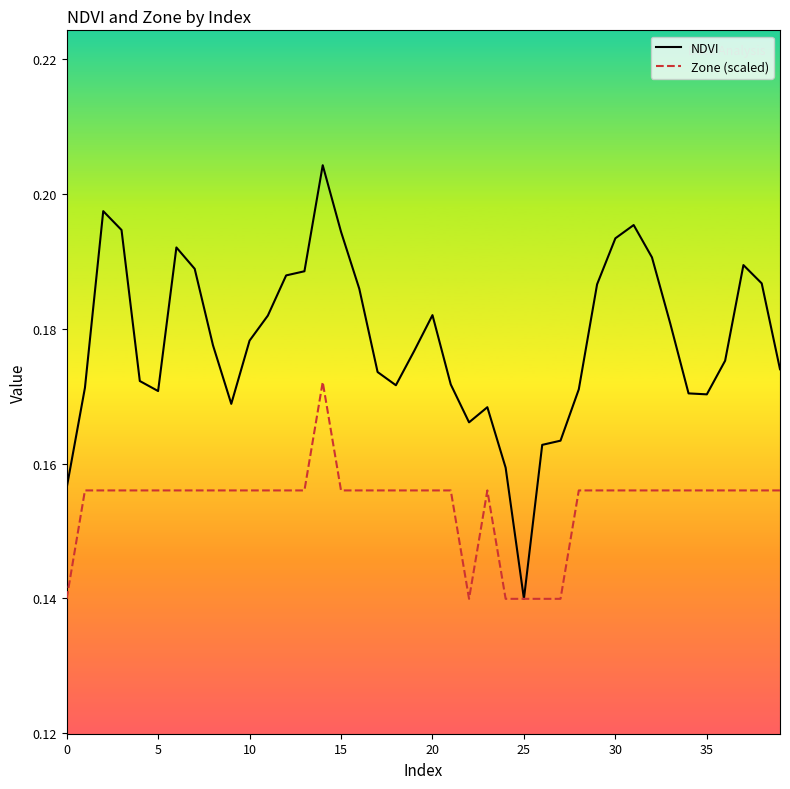

Rank the series by their maximum value, from lowest to highest.

Zone (scaled), NDVI